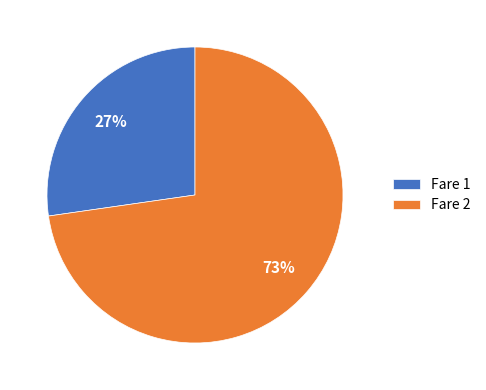

Which slice is the smallest?

Fare 1